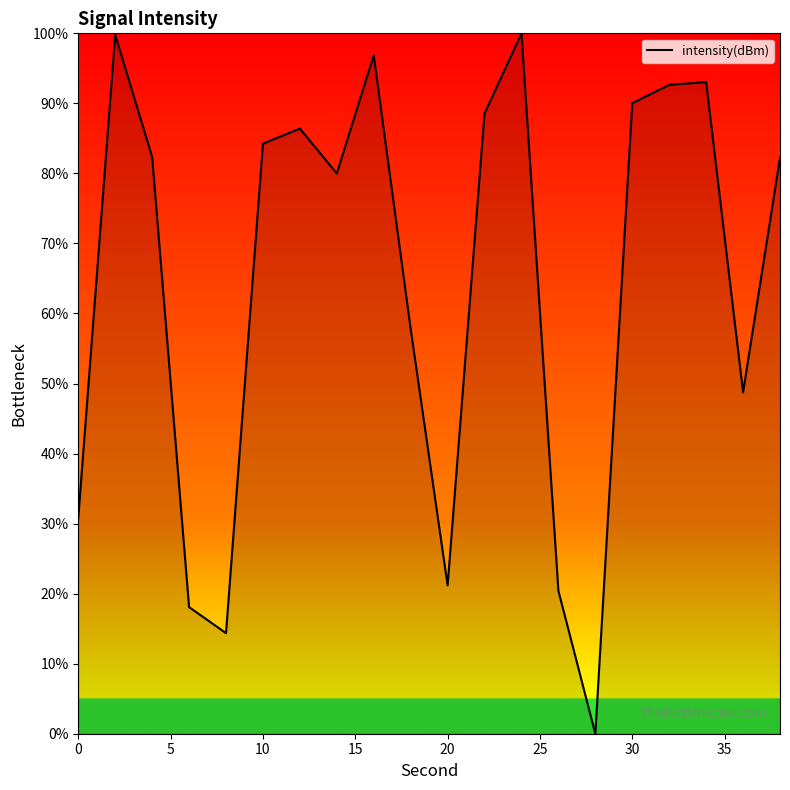

How many interior local valleys (lower than both neighbors) does the data have?

5